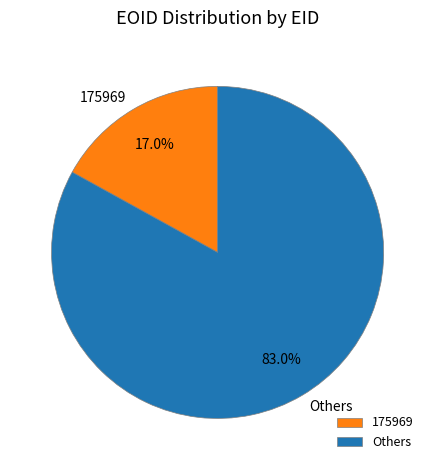

To the nearest percent, what is the difference between the largest and smallest slice percentages?

66%